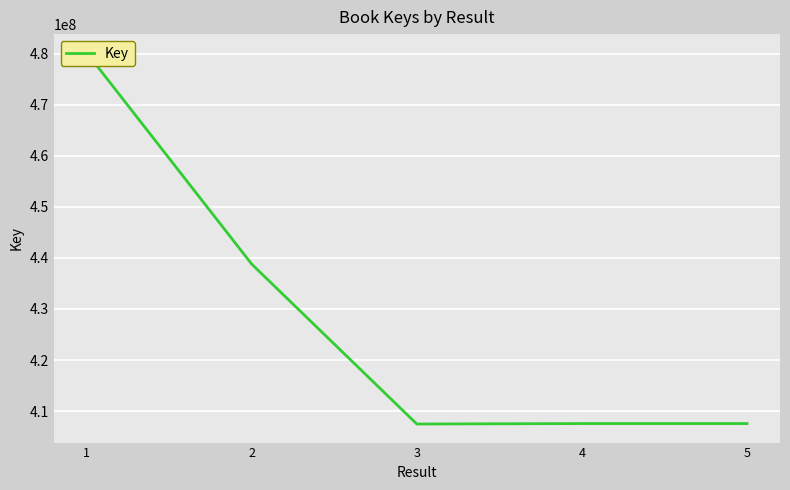

Where does the data first go above 407548525?

1